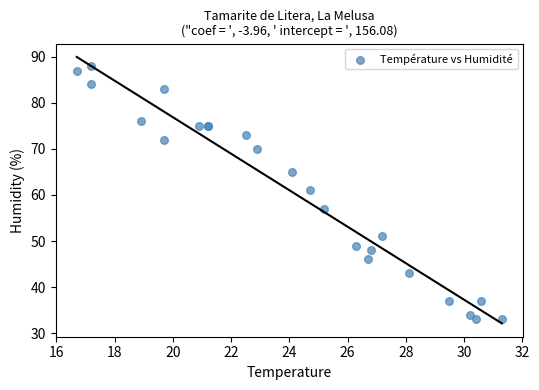

What Y value in the scatter plot is closest to 60?

61